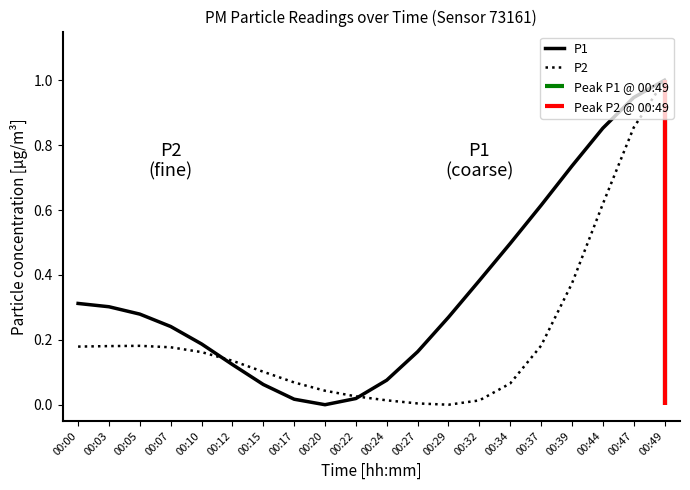

How many times do P2 and P1 cross each other?

2